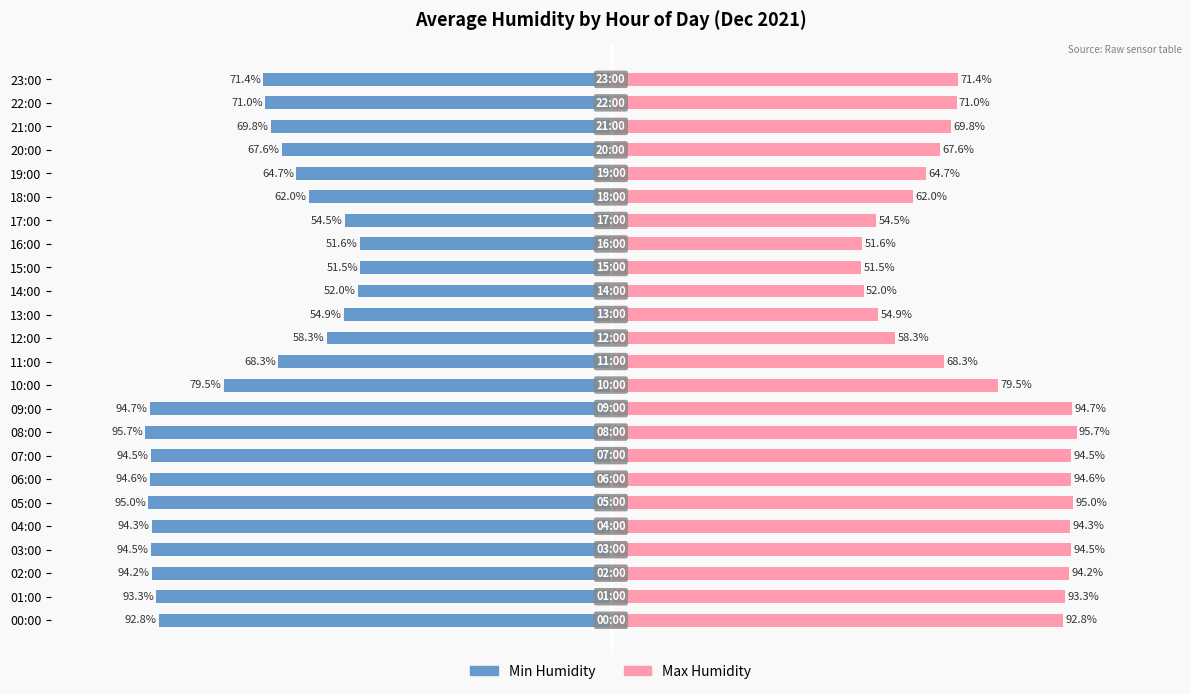

What is the difference between the Min Humidity values at 09:00 and 20:00?

27.1